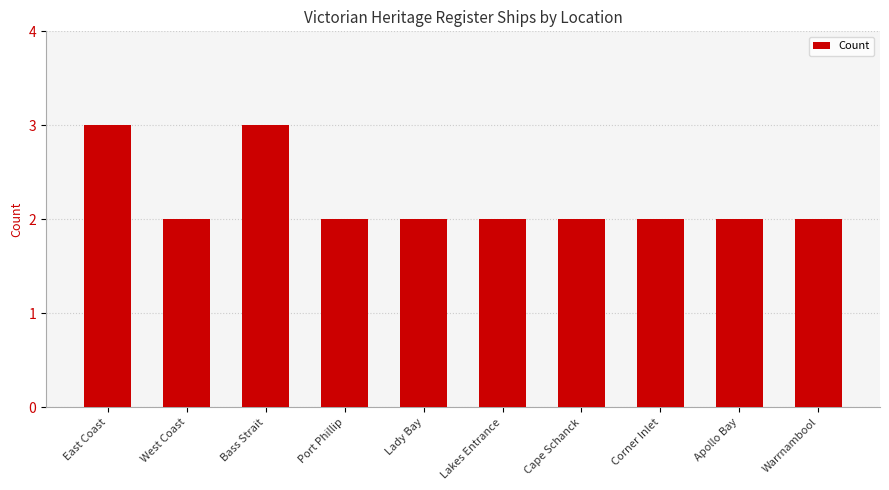

How many categories are shown in the chart?

10